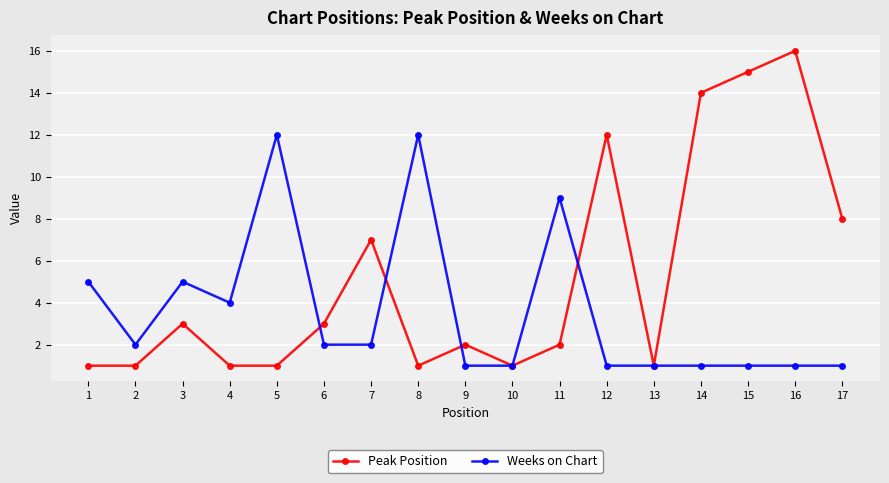

Does the chart display data point markers on the line(s)?

Yes